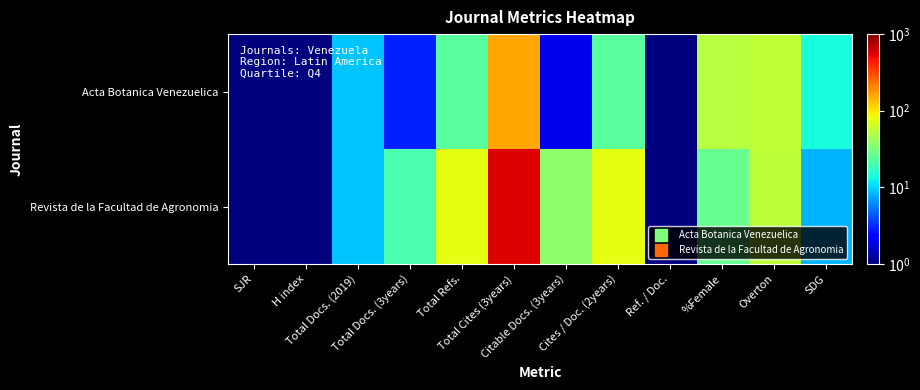

List the series in order of their peak value, highest first.

Revista de la Facultad de Agronomia, Acta Botanica Venezuelica